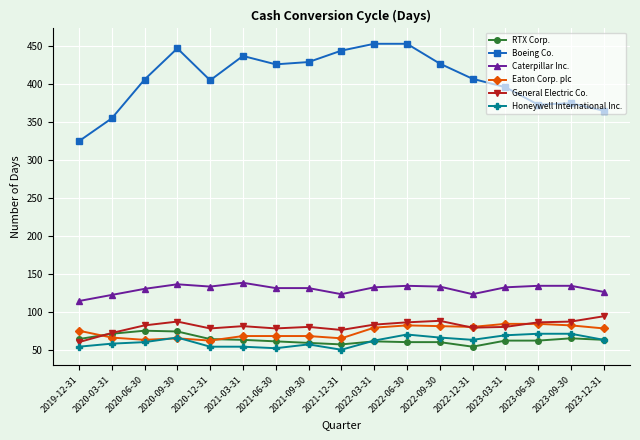

What is the difference between the second highest and minimum values in the Honeywell International Inc. series?

21